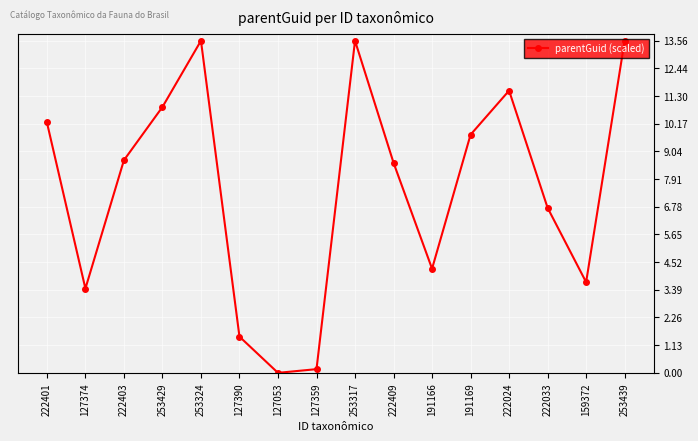

At which label is the value closest to 6?

222033